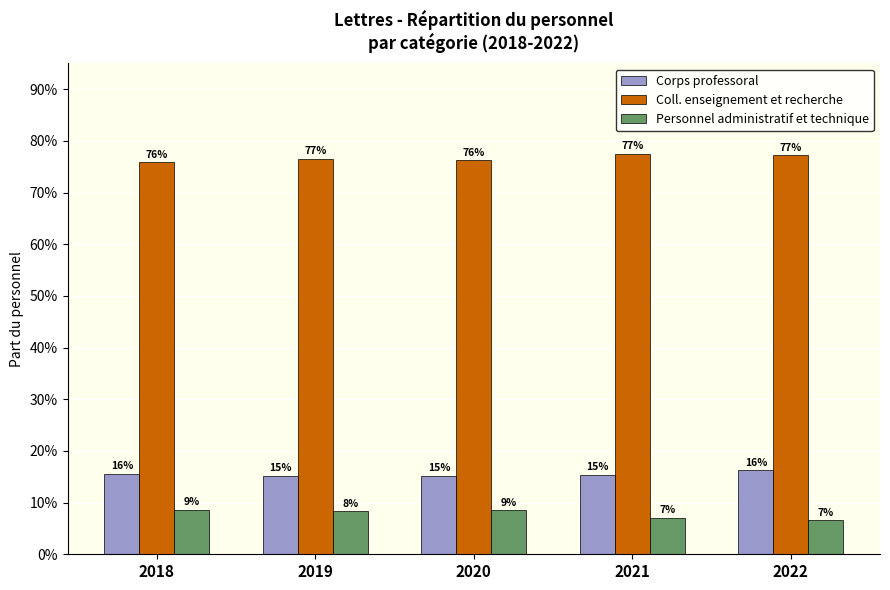

The Corps professoral series shows 0.1 at 2020. True or false?

False